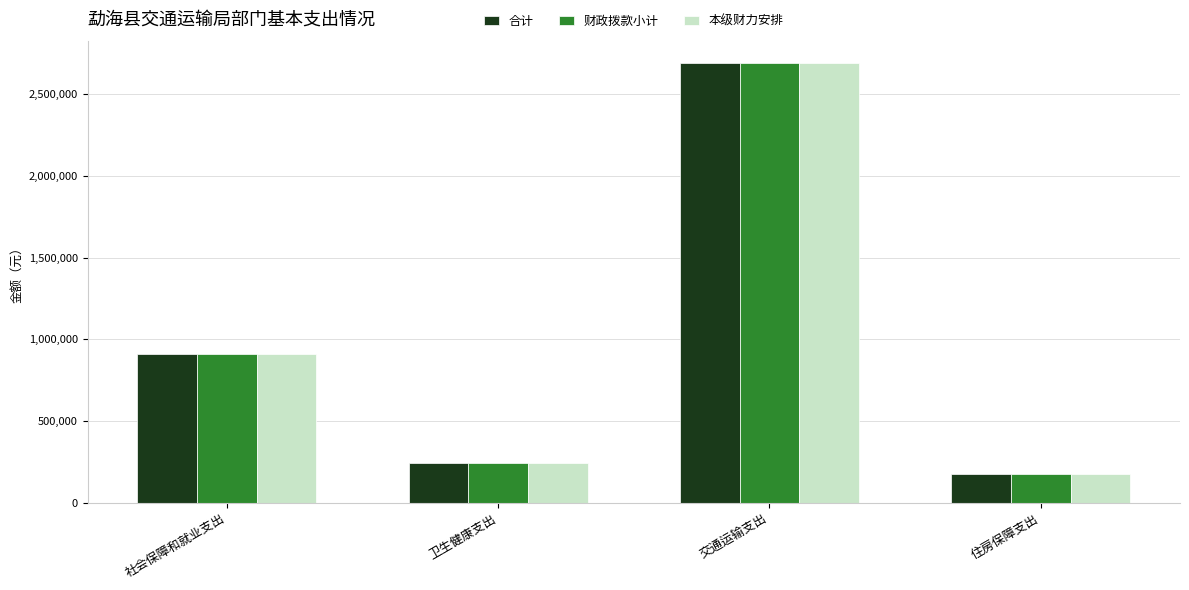

At which category is the sum across all series the highest?

交通运输支出